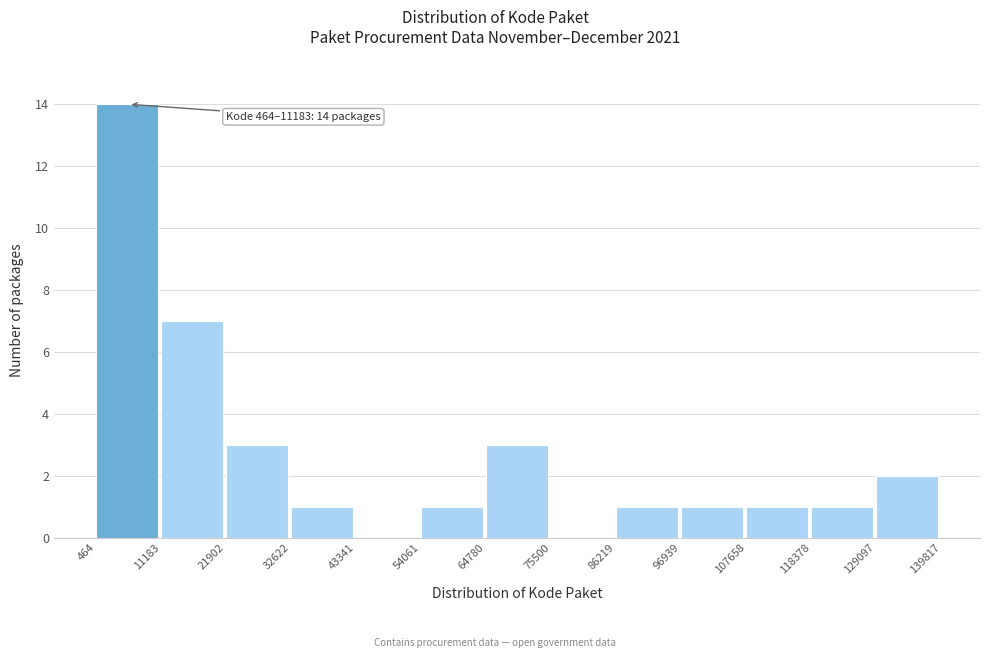

Over which range of the x-axis is the bar tallest?

464 to 11183